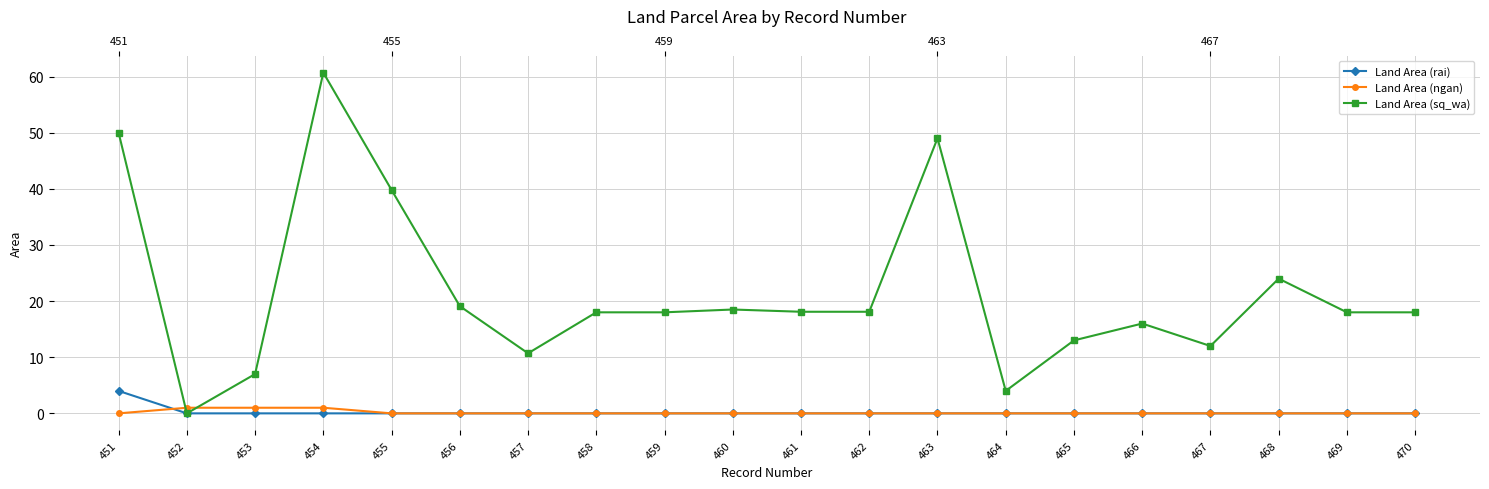

Reading left to right, list all the values displayed in this chart.

Land Area (rai): 451=4.0	452=0.0	453=0.0	454=0.0	455=0.0	456=0.0	457=0.0	458=0.0	459=0.0	460=0.0	461=0.0	462=0.0	463=0.0	464=0.0	465=0.0	466=0.0	467=0.0	468=0.0	469=0.0	470=0.0
Land Area (ngan): 451=0.0	452=1.0	453=1.0	454=1.0	455=0.0	456=0.0	457=0.0	458=0.0	459=0.0	460=0.0	461=0.0	462=0.0	463=0.0	464=0.0	465=0.0	466=0.0	467=0.0	468=0.0	469=0.0	470=0.0
Land Area (sq_wa): 451=50.0	452=0.0	453=7.0	454=60.7	455=39.8	456=19.1	457=10.7	458=18.0	459=18.0	460=18.5	461=18.1	462=18.1	463=49.0	464=4.0	465=13.0	466=16.0	467=12.0	468=24.0	469=18.0	470=18.0